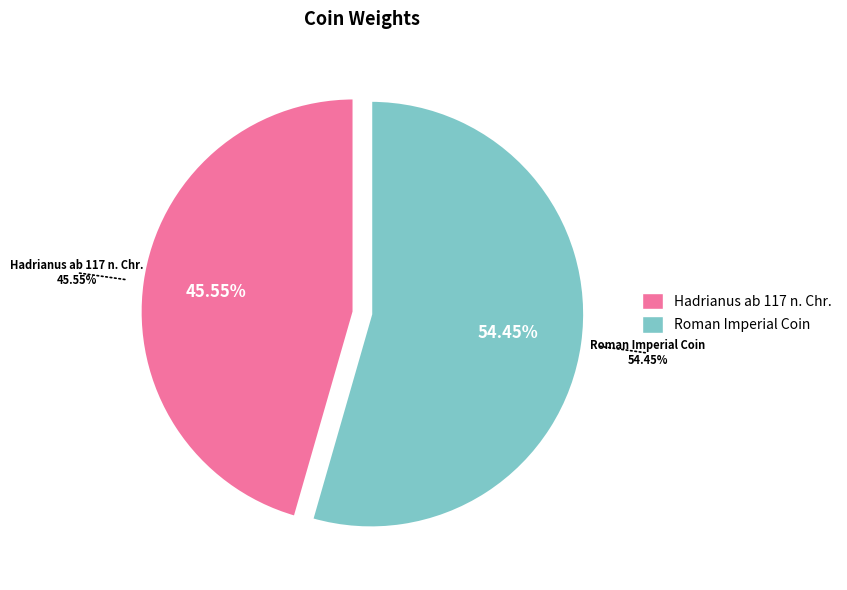

True or false: Hadrianus ab 117 n. Chr. accounts for 33% of the total.

False